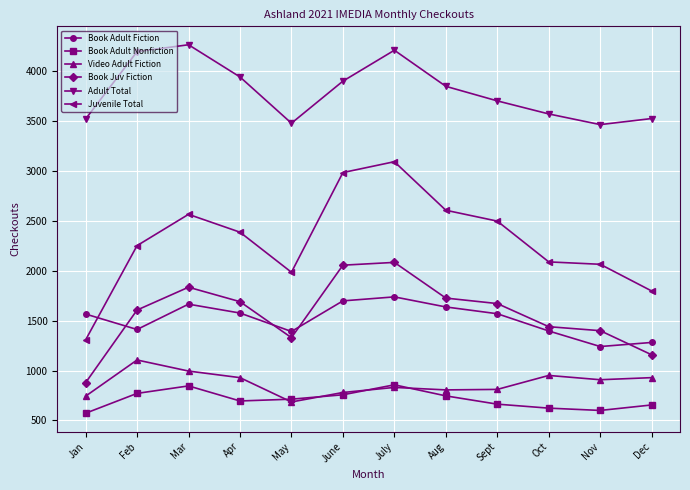

The Book Adult Nonfiction series shows 213 at July. True or false?

False